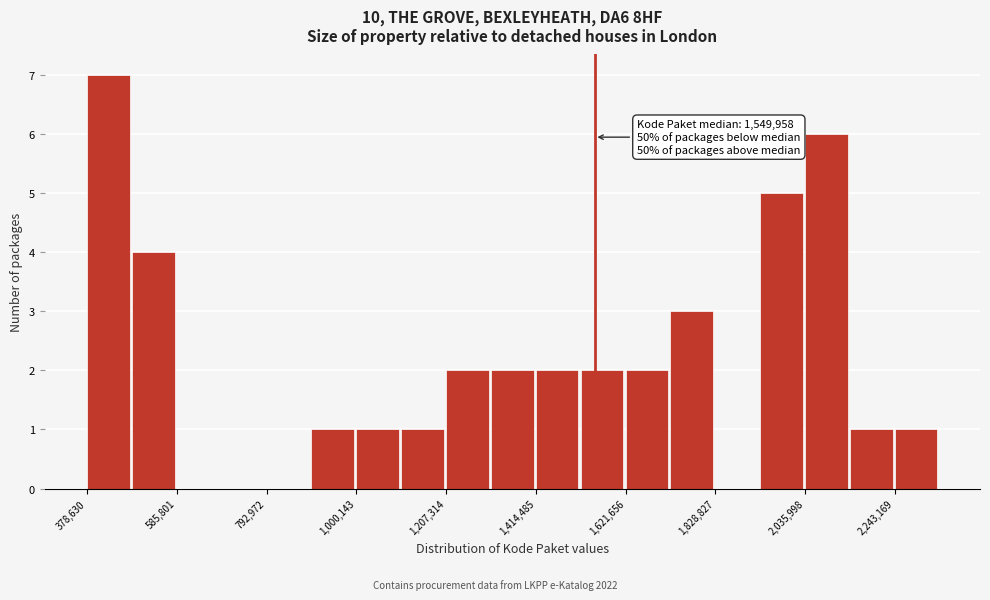

Read against the x-axis, roughly where is the centre of the tallest bar?

450000